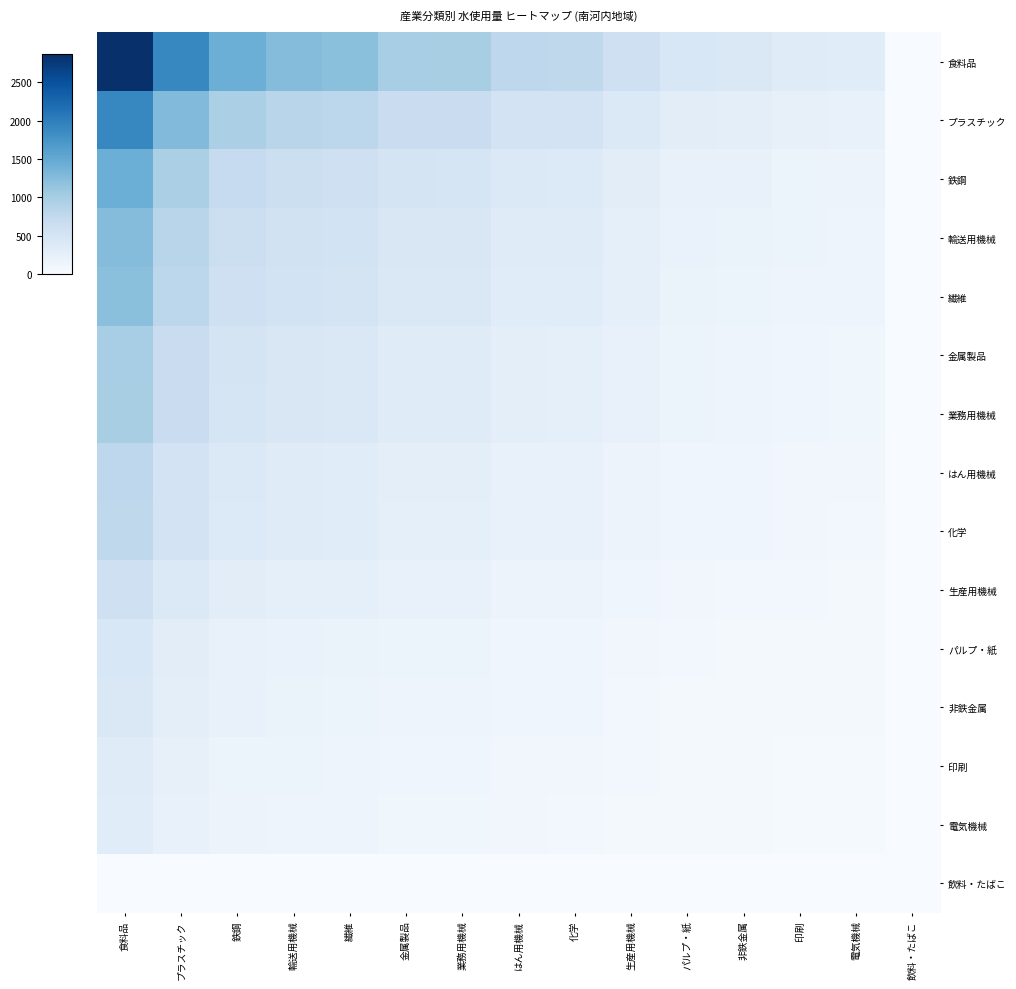

Which series has the largest total across all categories?

食料品